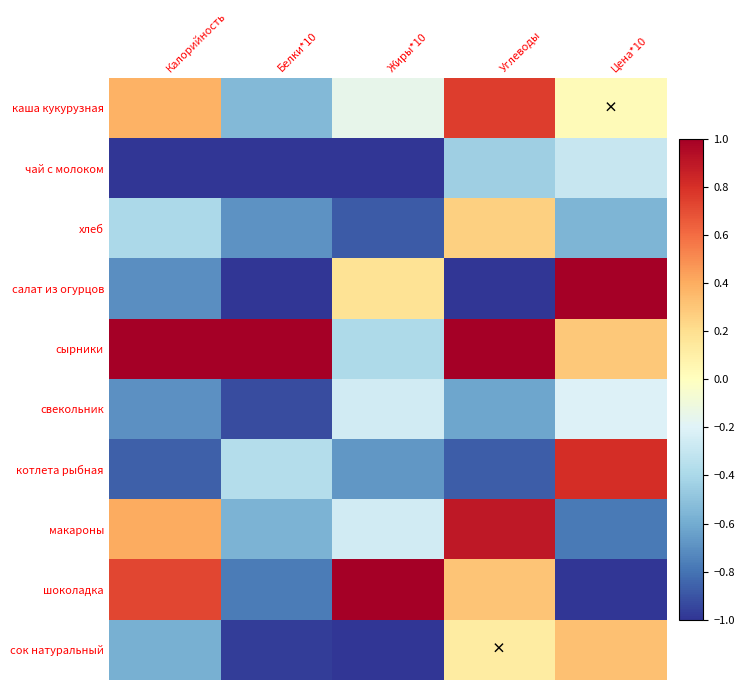

Reading right to left, what are all the values shown in this chart?

каша кукурузная: Цена*10=0.0	Углеводы=0.8	Жиры*10=-0.2	Белки*10=-0.5	Калорийность=0.4
чай с молоком: Цена*10=-0.3	Углеводы=-0.4	Жиры*10=-1.0	Белки*10=-1.0	Калорийность=-1.0
хлеб: Цена*10=-0.6	Углеводы=0.3	Жиры*10=-0.9	Белки*10=-0.7	Калорийность=-0.4
салат из огурцов: Цена*10=1.0	Углеводы=-1.0	Жиры*10=0.2	Белки*10=-1.0	Калорийность=-0.7
сырники: Цена*10=0.3	Углеводы=1.0	Жиры*10=-0.4	Белки*10=1.0	Калорийность=1.0
свекольник: Цена*10=-0.2	Углеводы=-0.6	Жиры*10=-0.3	Белки*10=-0.9	Калорийность=-0.7
котлета рыбная: Цена*10=0.8	Углеводы=-0.9	Жиры*10=-0.7	Белки*10=-0.4	Калорийность=-0.9
макароны: Цена*10=-0.8	Углеводы=0.9	Жиры*10=-0.3	Белки*10=-0.6	Калорийность=0.4
шоколадка: Цена*10=-1.0	Углеводы=0.3	Жиры*10=1.0	Белки*10=-0.8	Калорийность=0.7
сок натуральный: Цена*10=0.3	Углеводы=0.1	Жиры*10=-1.0	Белки*10=-1.0	Калорийность=-0.6